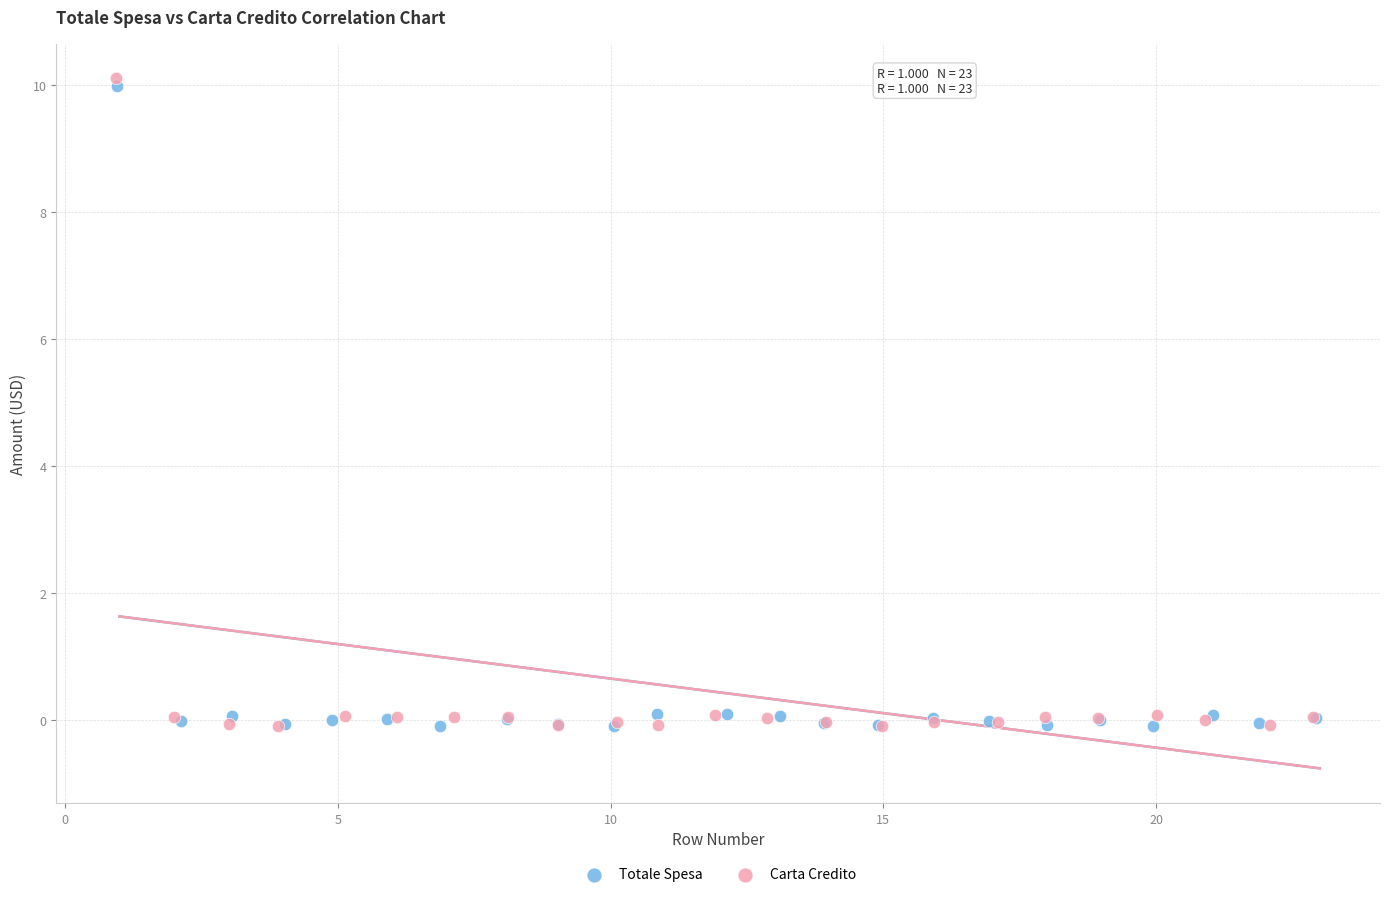

Which series has the widest spread of Y values?

Carta Credito